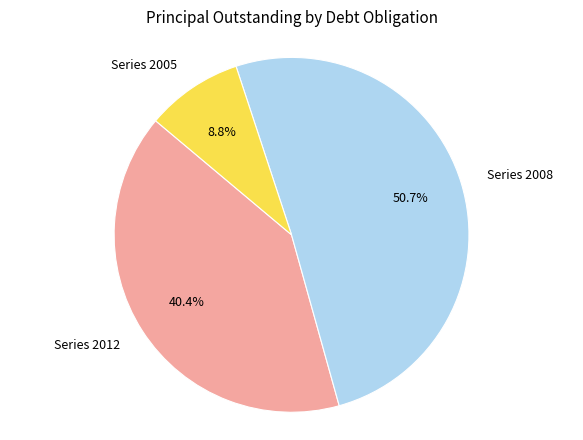

Is there a majority slice in this chart?

Yes